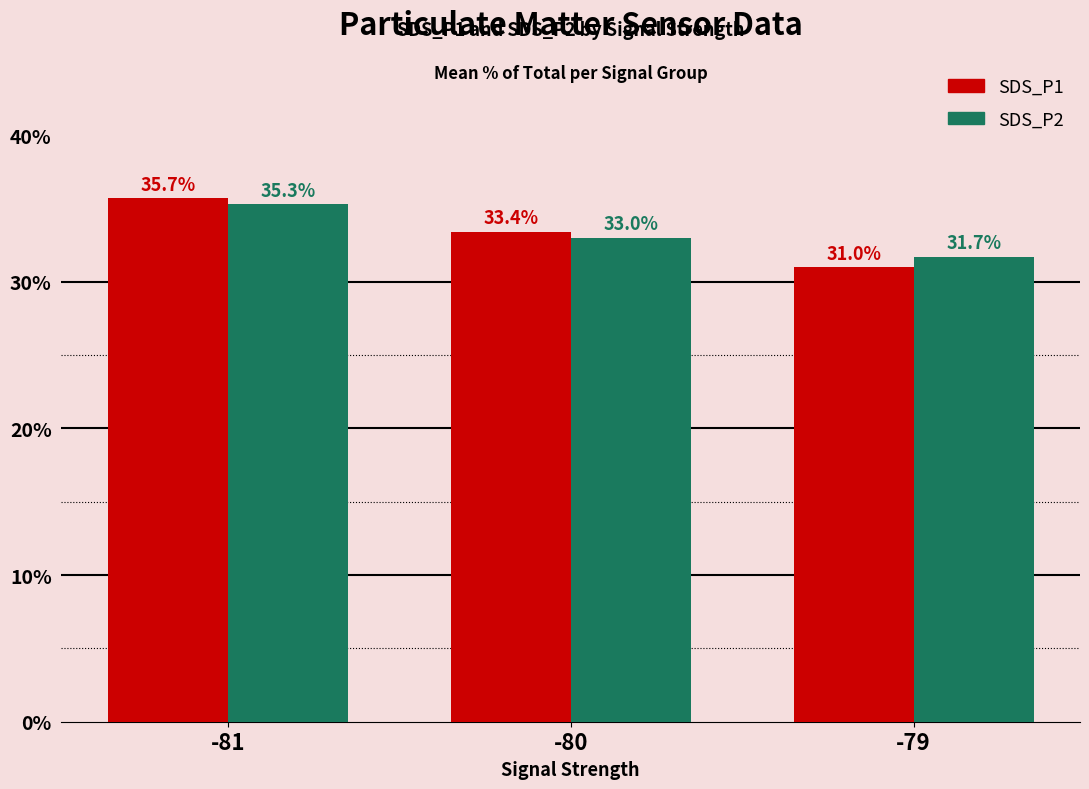

List the labels in order of SDS_P1 value, smallest first.

-79, -80, -81